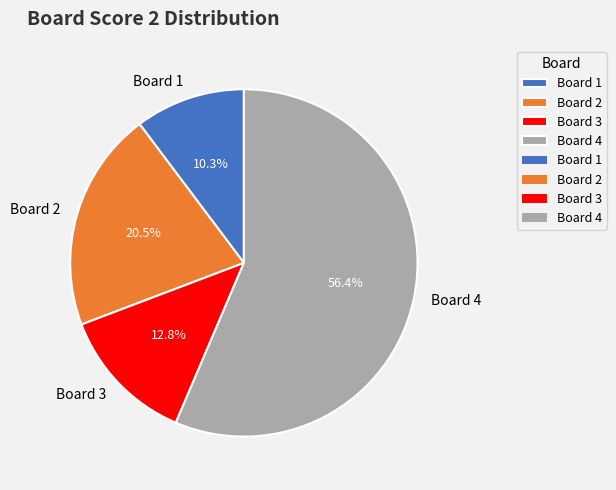

Rank the categories by value from lowest to highest.

Board 1, Board 3, Board 2, Board 4